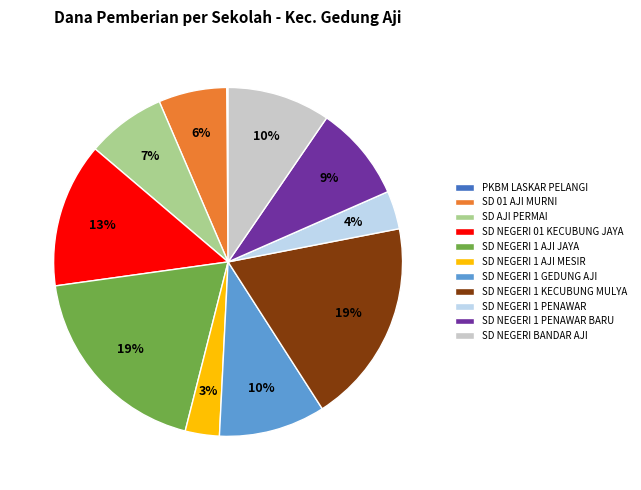

Do SD NEGERI 01 KECUBUNG JAYA and SD NEGERI BANDAR AJI together represent more than half of the pie?

No